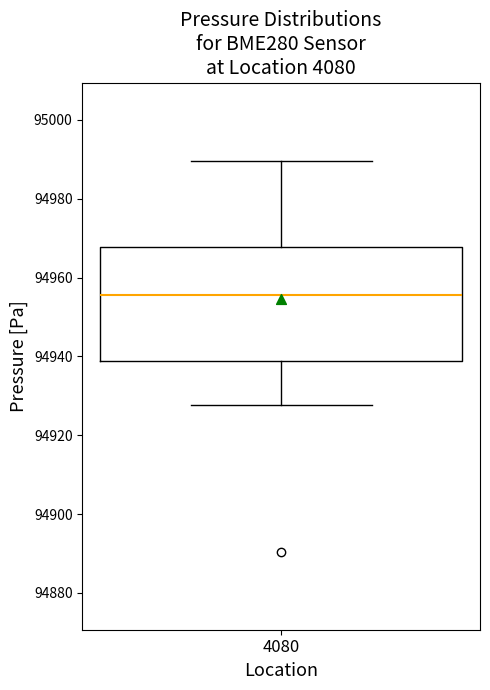

Read this box plot against the y-axis: the position of the median line, the range covered by the box, and the ends of both whiskers. The values are not printed on the chart, so give them approximately, as read against the axis.

median 94956, box 94938 to 94968, whiskers 94928 to 94990